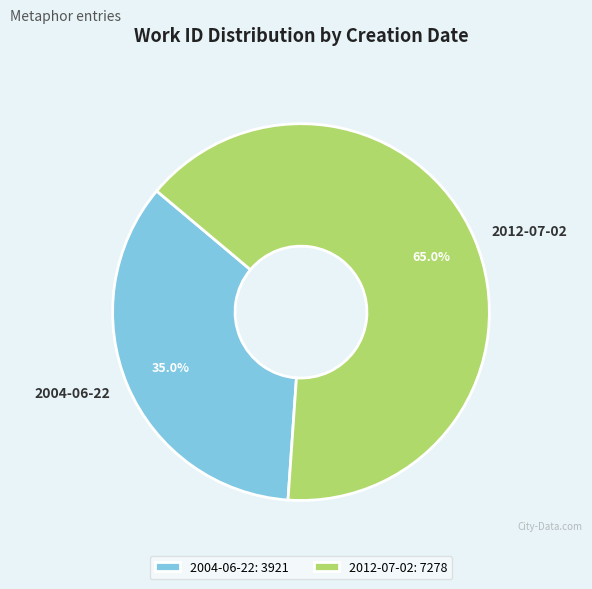

Is it true that 2004-06-22 is 43% of the pie?

False